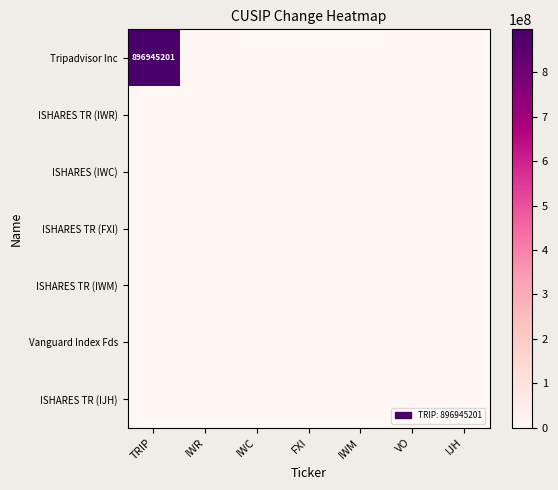

How many distinct data groups are displayed?

7